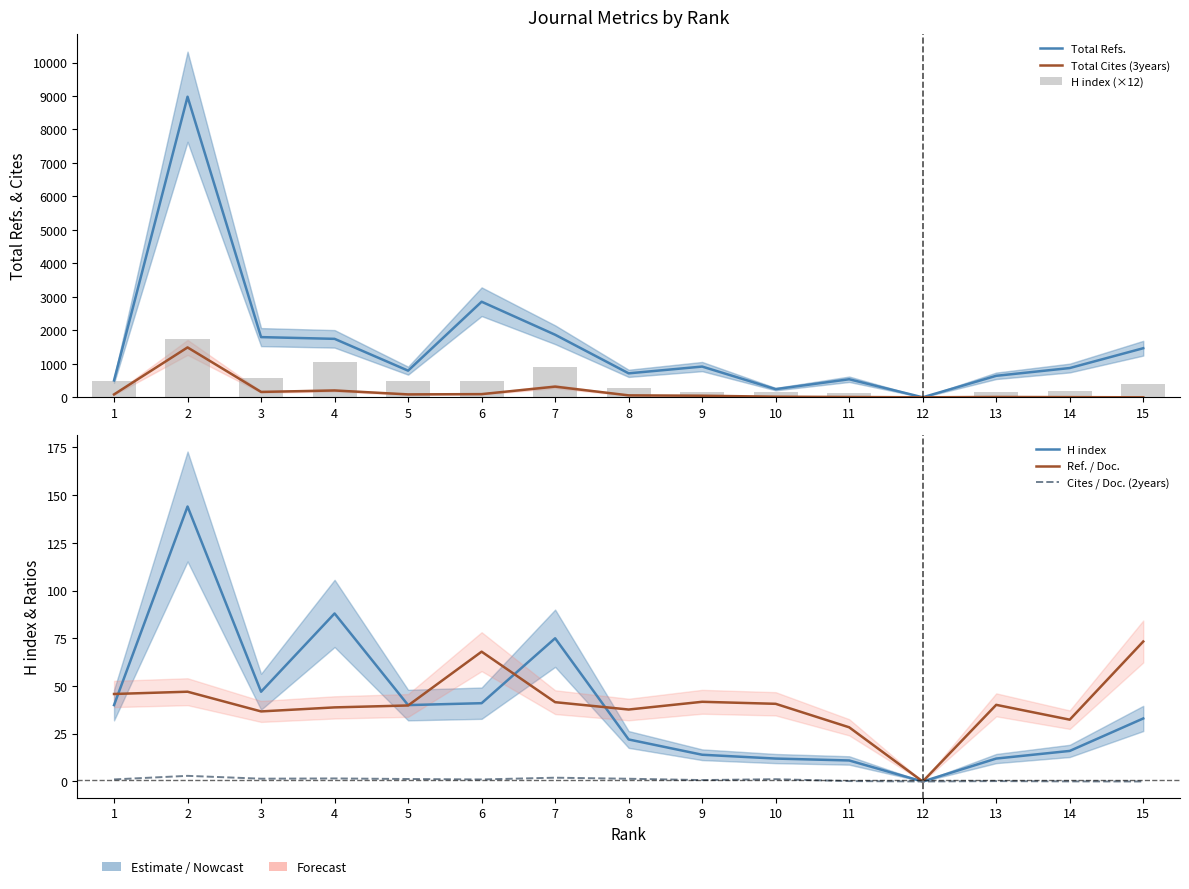

What is the sum of the H index values at 14 and 8?

38.0